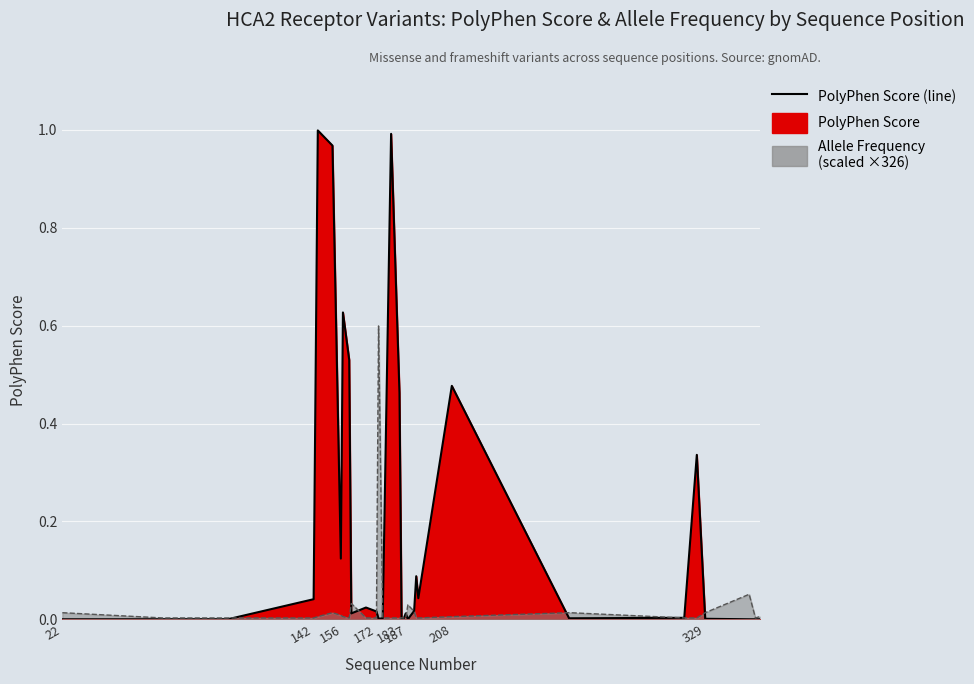

Does the chart display data point markers on the line(s)?

No